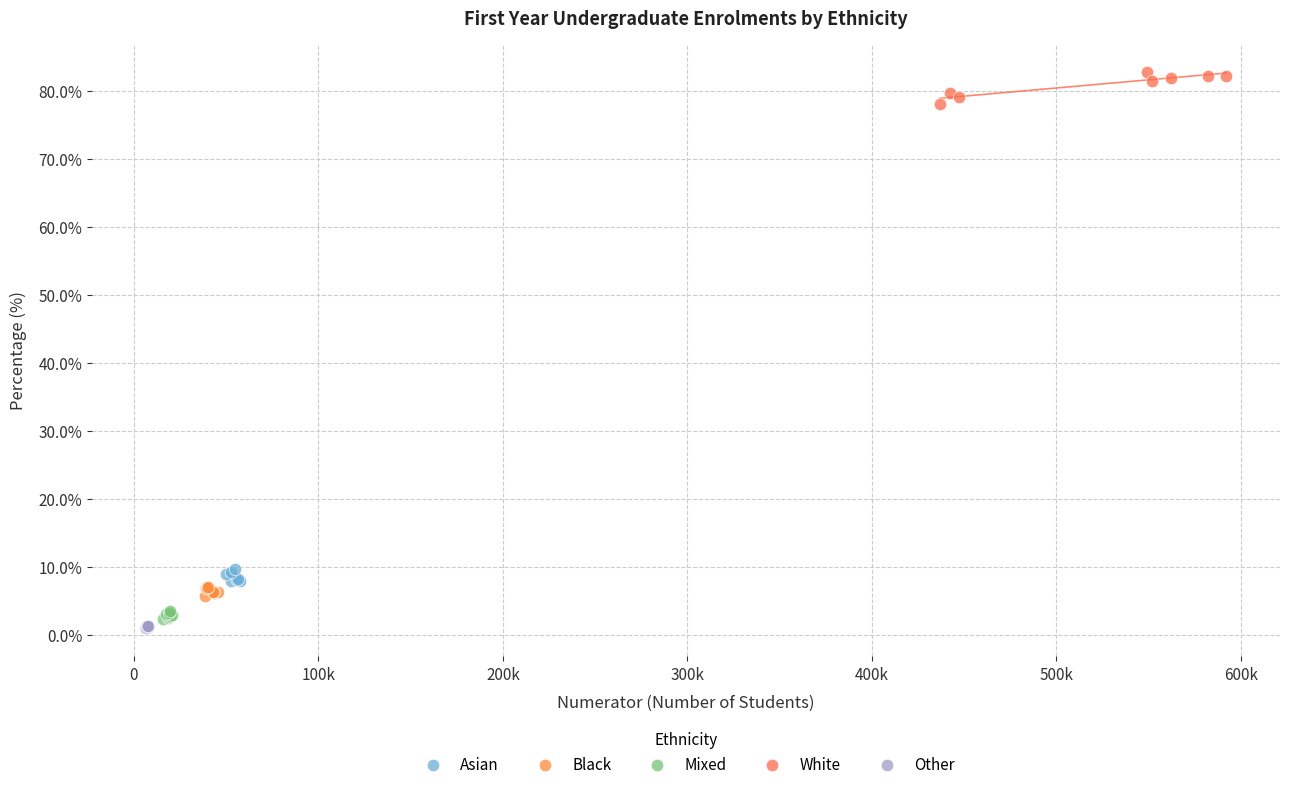

Which series reaches the maximum Y coordinate?

White